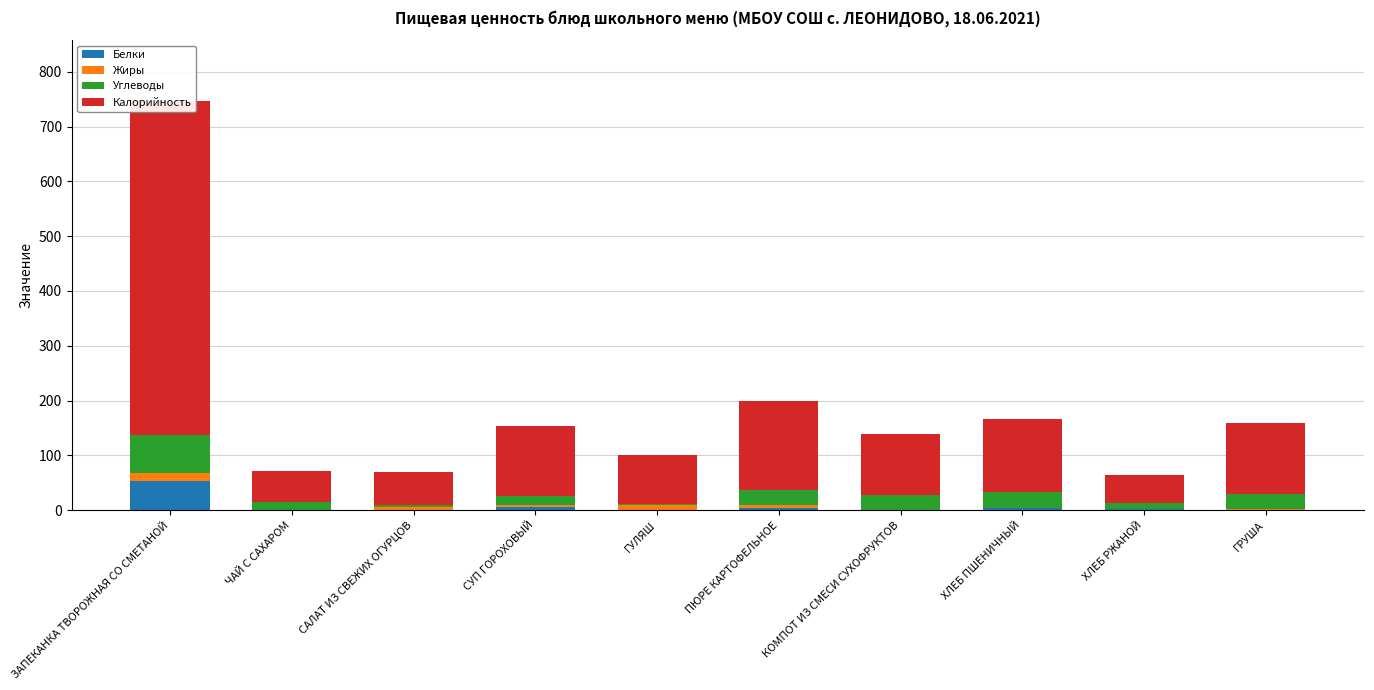

Which category has the lowest value in the Белки series?

КОМПОТ ИЗ СМЕСИ СУХОФРУКТОВ